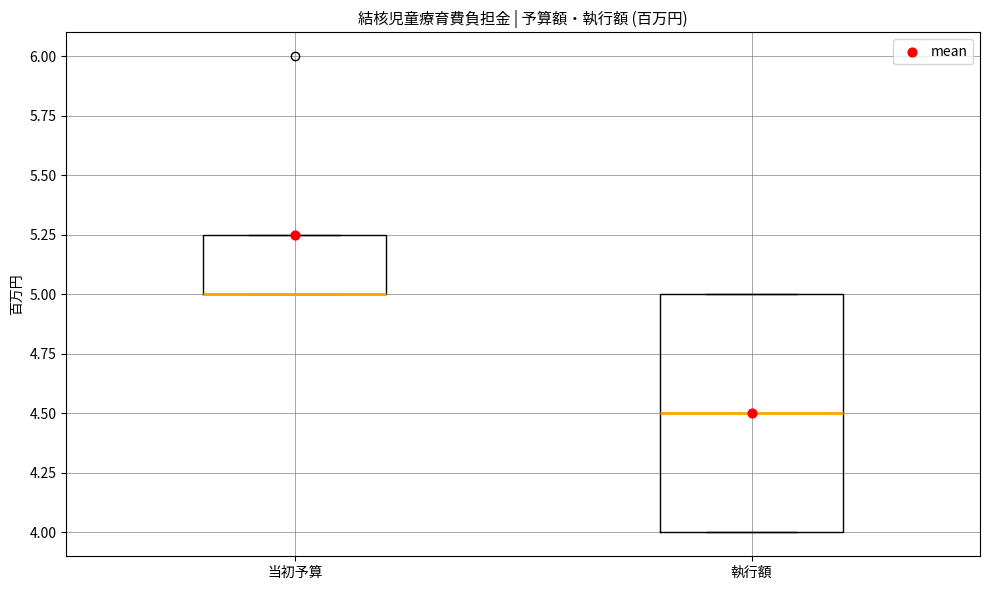

Which box is the tallest, from its lower edge to its upper edge?

執行額